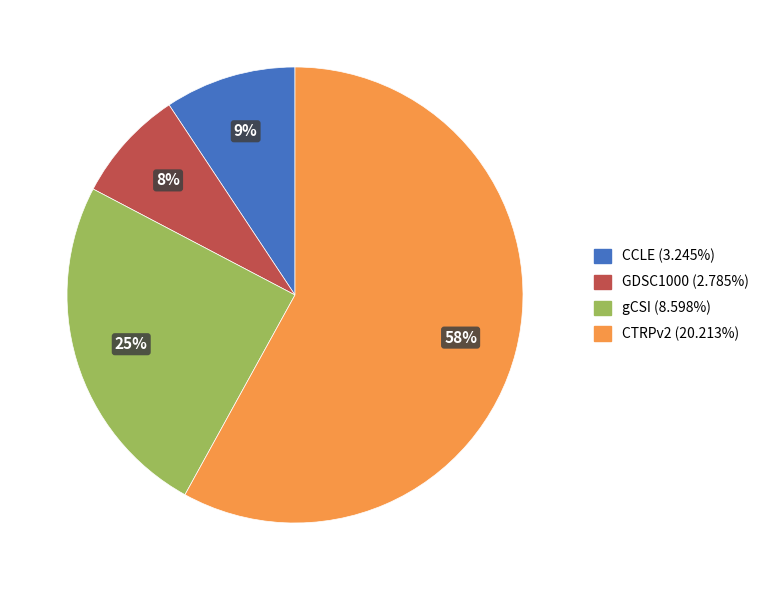

Rank the categories by value from lowest to highest.

GDSC1000, CCLE, gCSI, CTRPv2